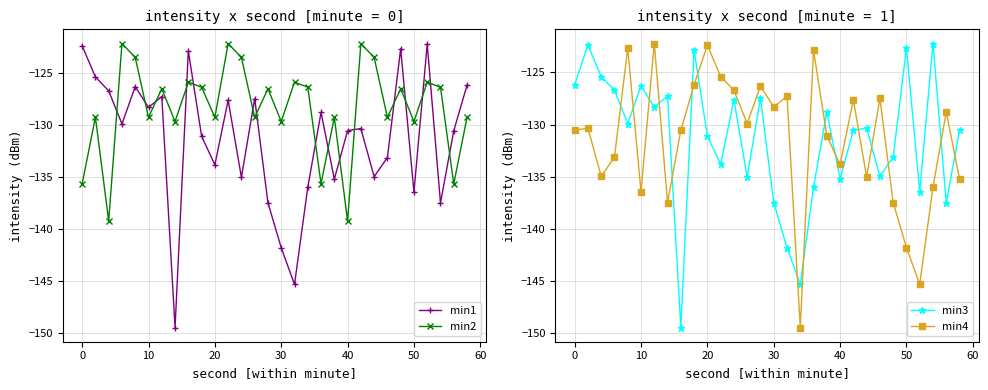

What is the lowest value of the min3 series?

-149.5